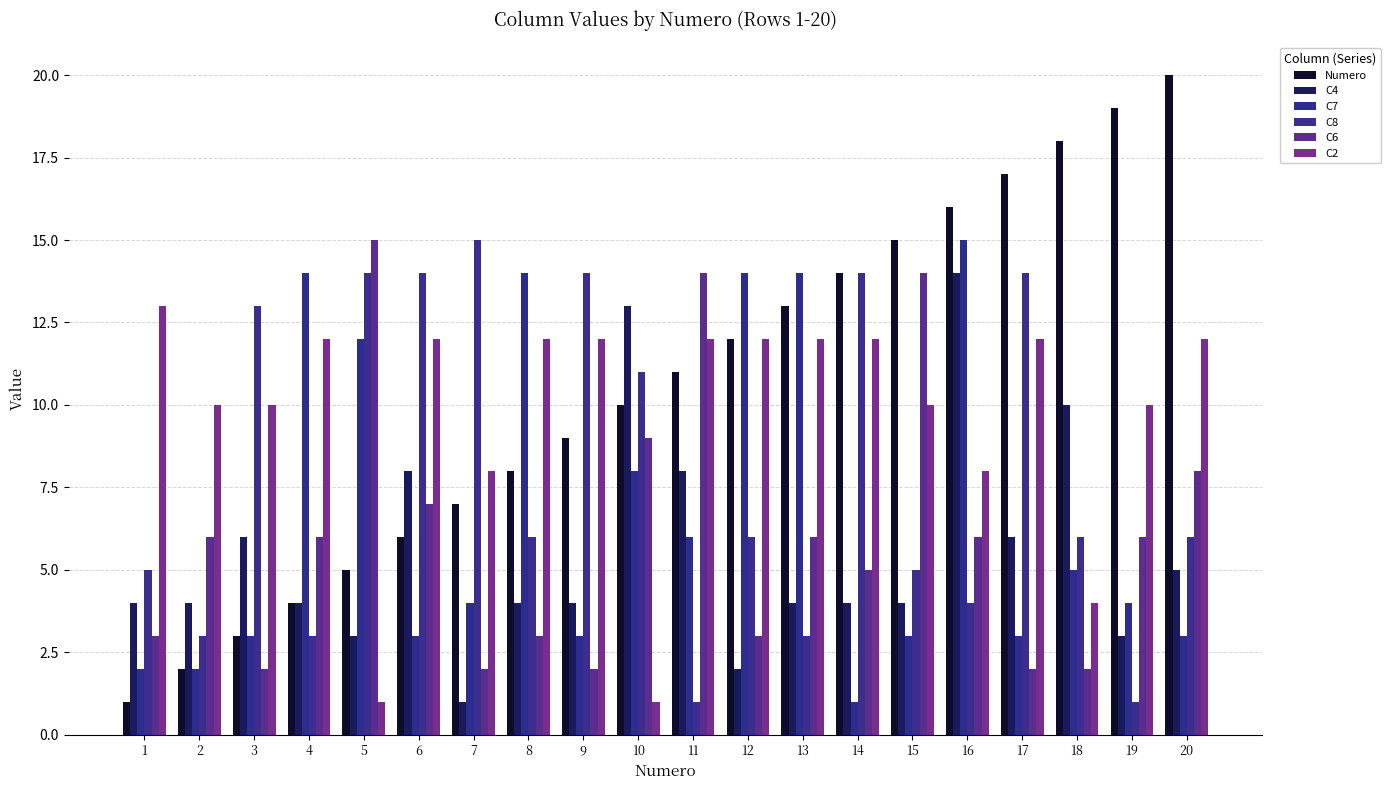

Rank the categories by Numero value from lowest to highest.

1, 2, 3, 4, 5, 6, 7, 8, 9, 10, 11, 12, 13, 14, 15, 16, 17, 18, 19, 20